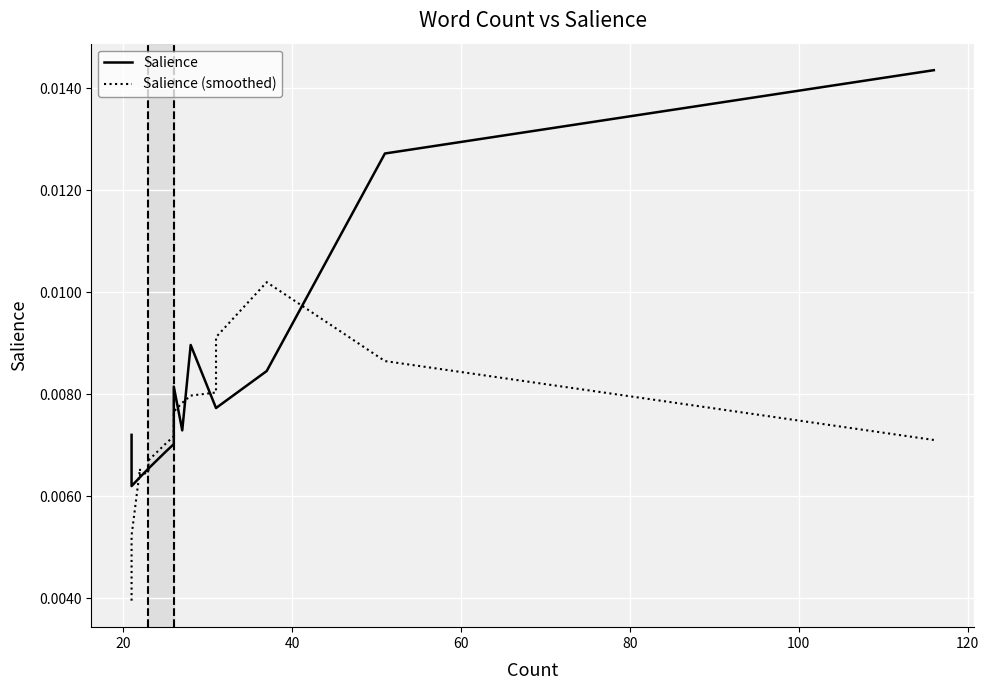

How many intersections are there between Salience and Salience (smoothed)?

8